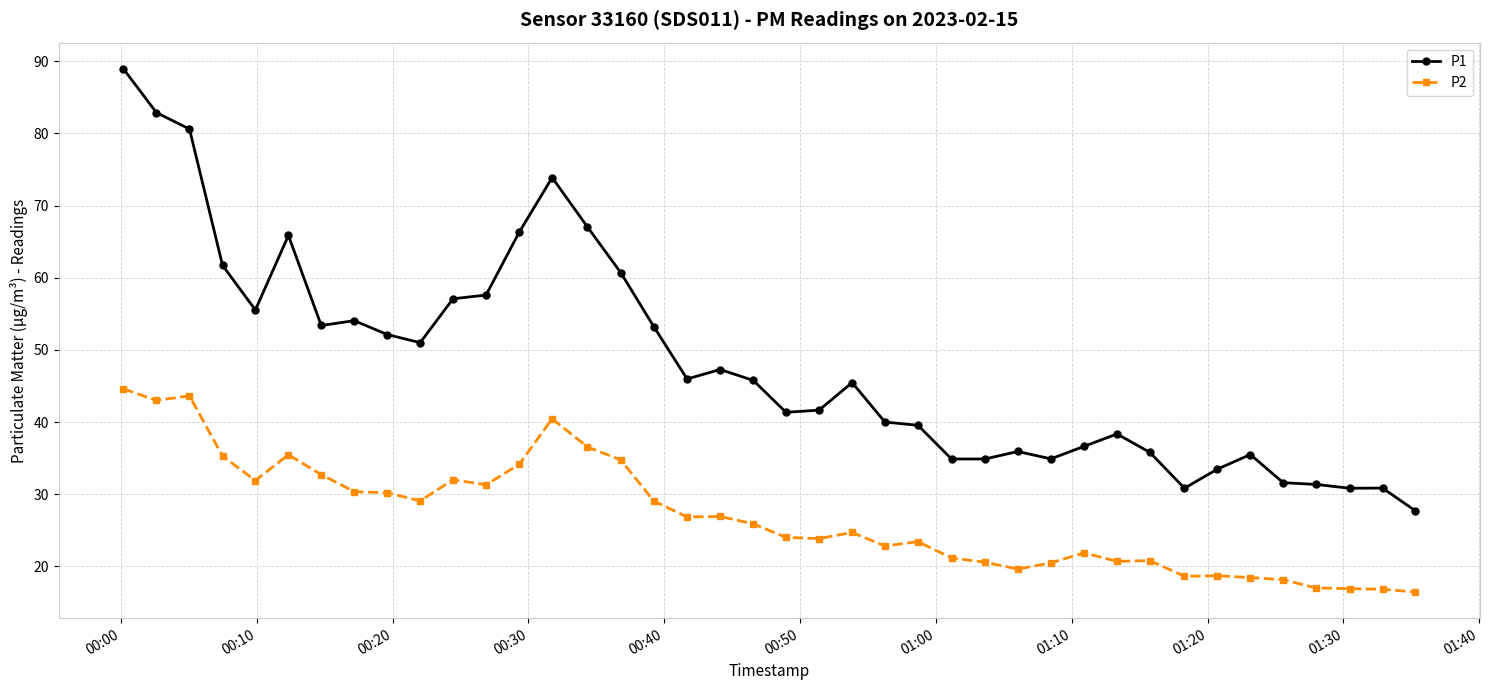

Rank the series by their maximum value, from lowest to highest.

P2, P1